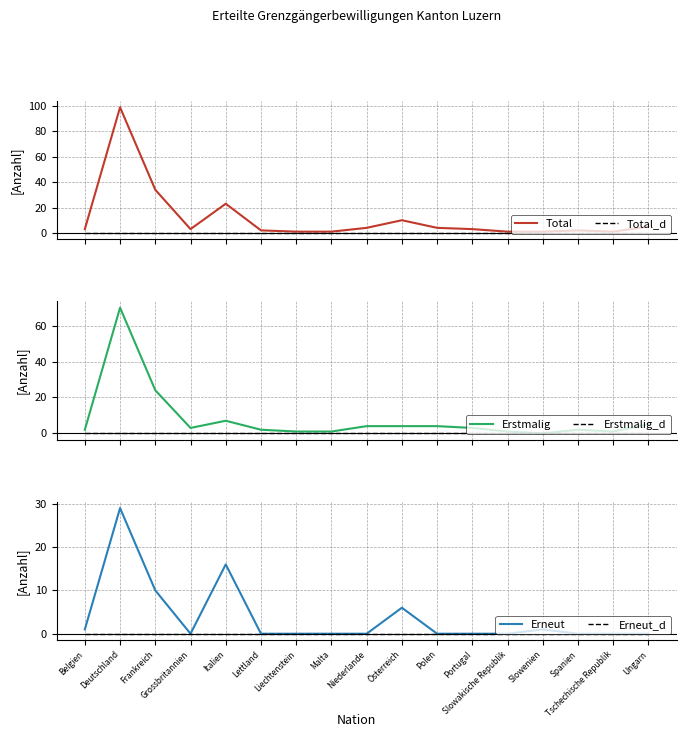

At which label is Erneut closest to 14?

Italien